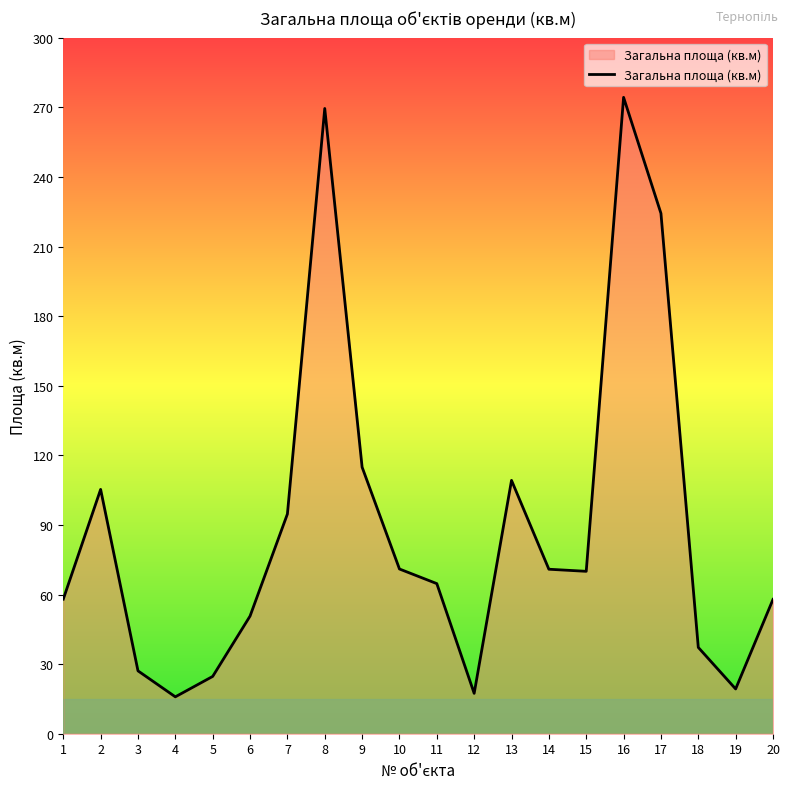

Is it true that the value at 7 is 94.7?

True